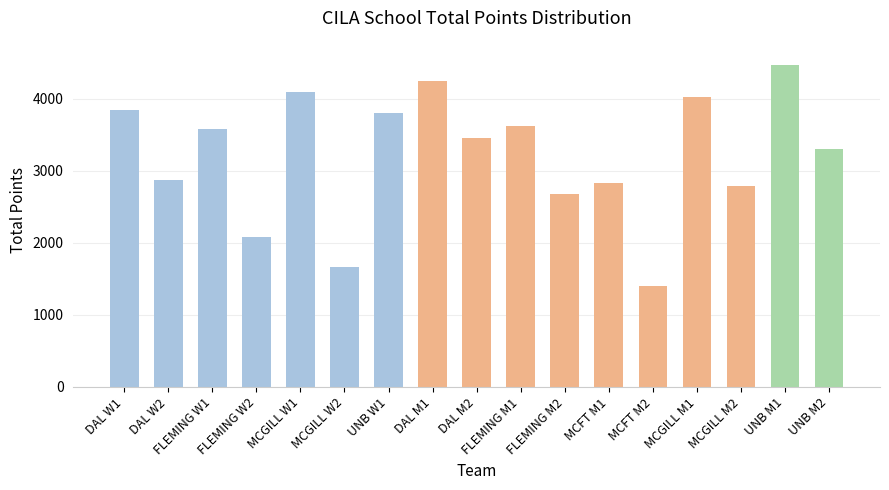

What is the average value?

3223.5